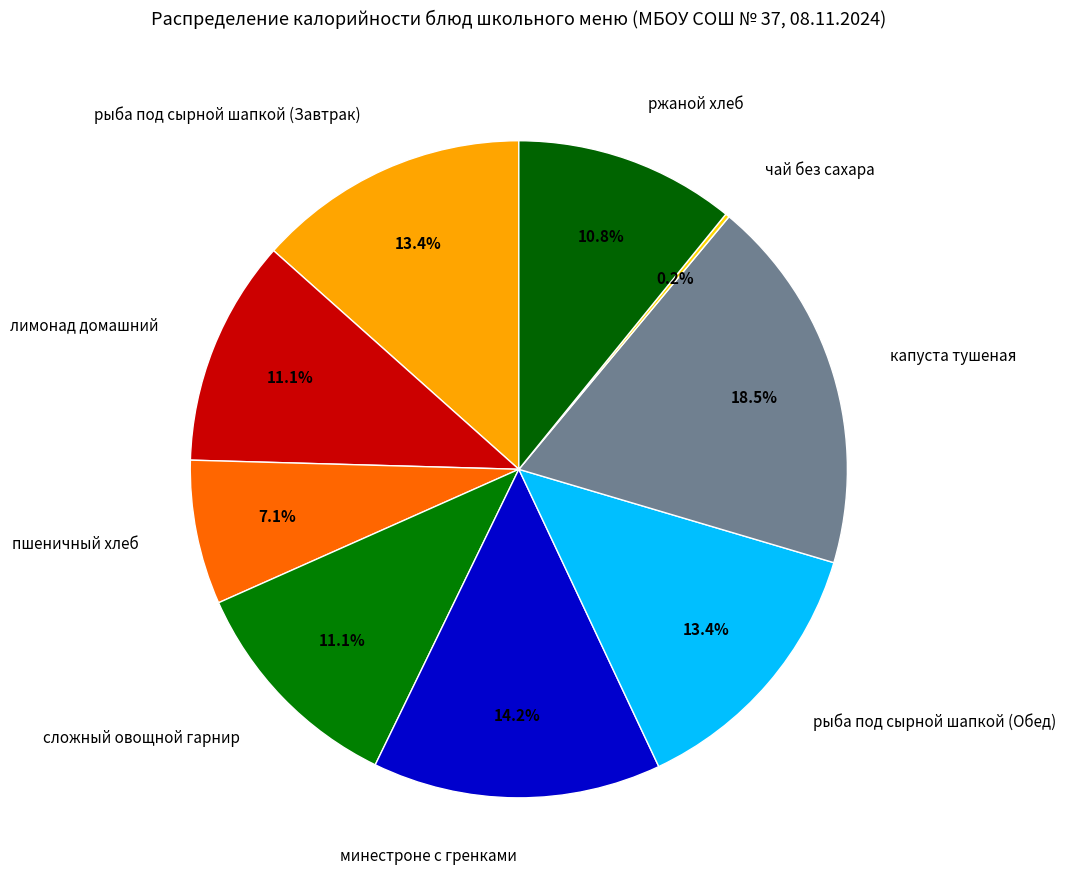

To the nearest percent, what is the average slice percentage?

11%